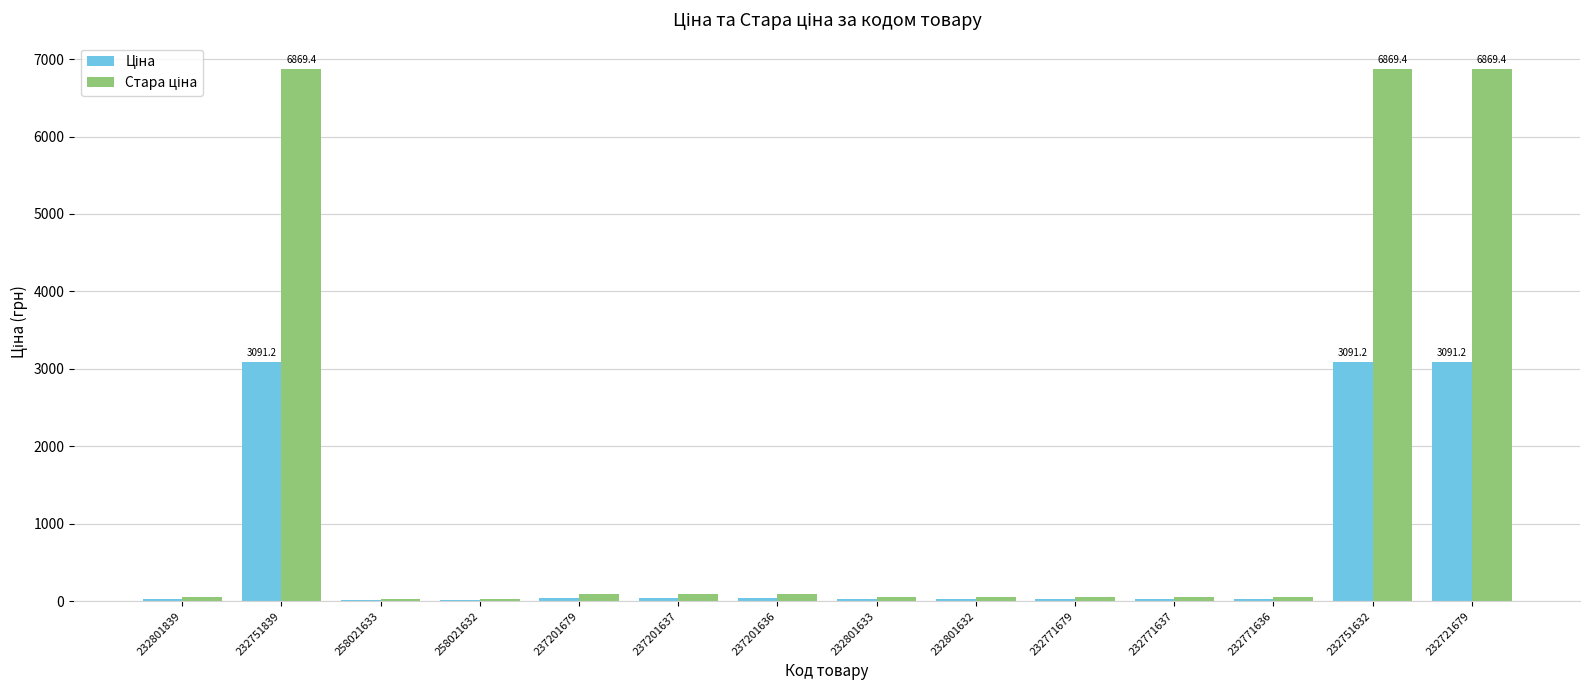

What is the total value across all series at 232751839?

9960.7